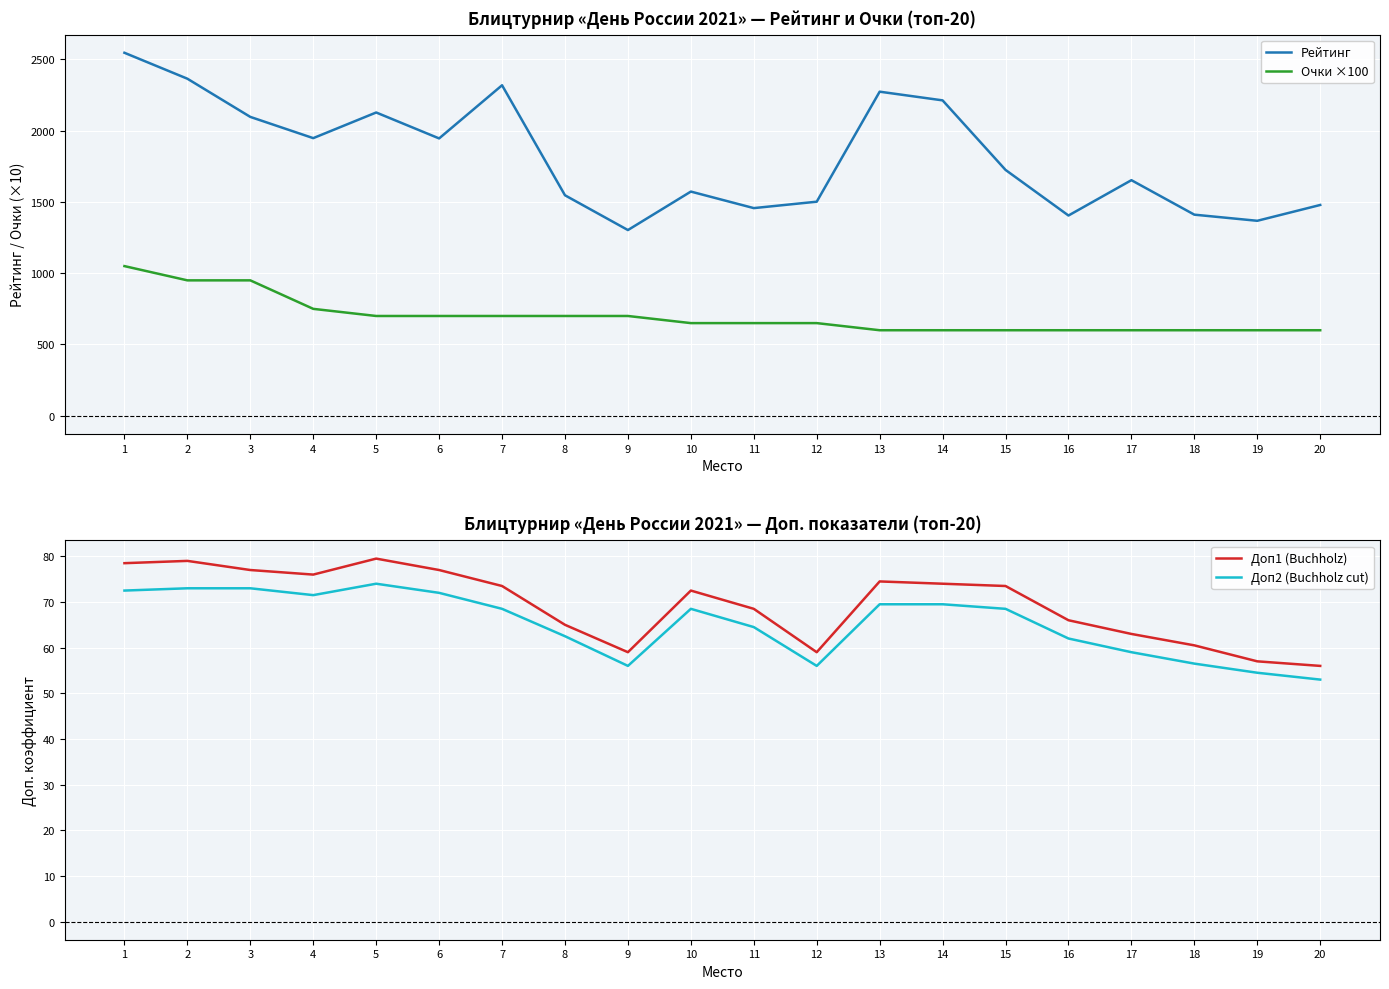

At which category is the sum across all series the highest?

1